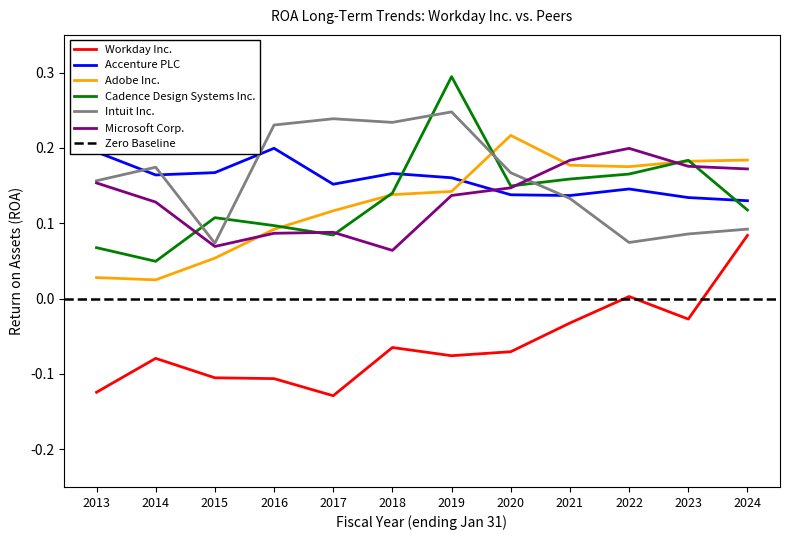

At which category does the chart reach its minimum across all series?

2017